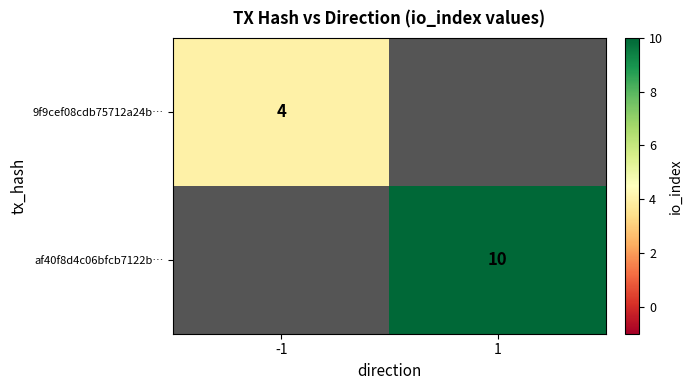

Is the value of 9f9cef08cdb75712a24b… at -1 greater than the value of af40f8d4c06bfcb7122b… at 1?

No